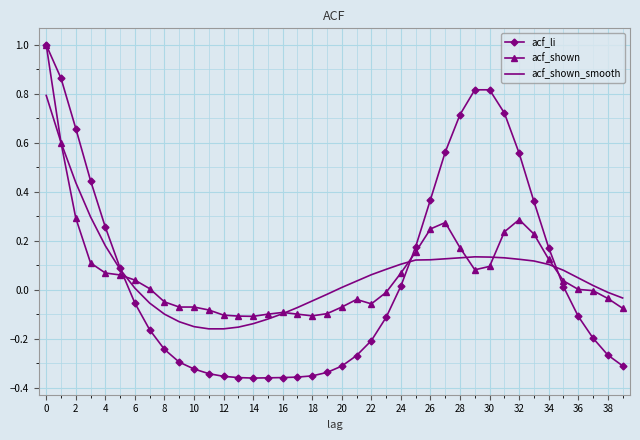

Which series has the largest range (max minus min)?

acf_li